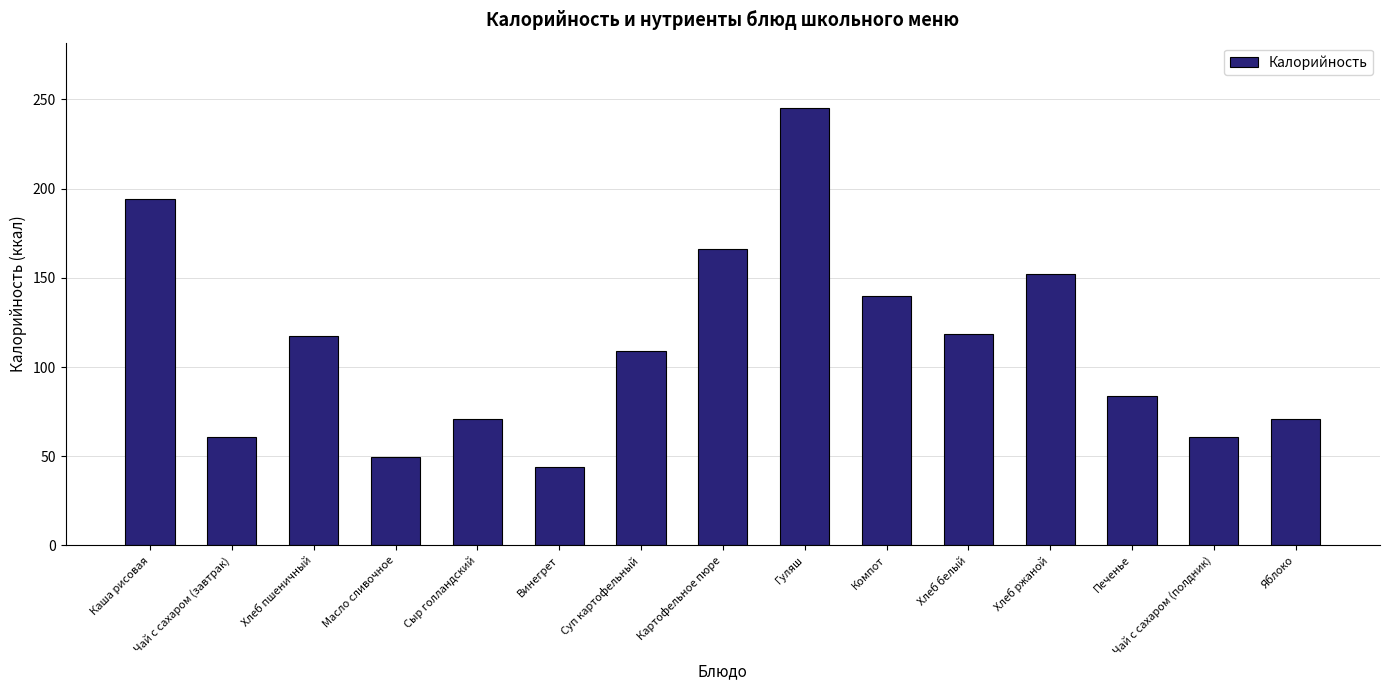

What is the difference between the second highest and second lowest values?

144.4